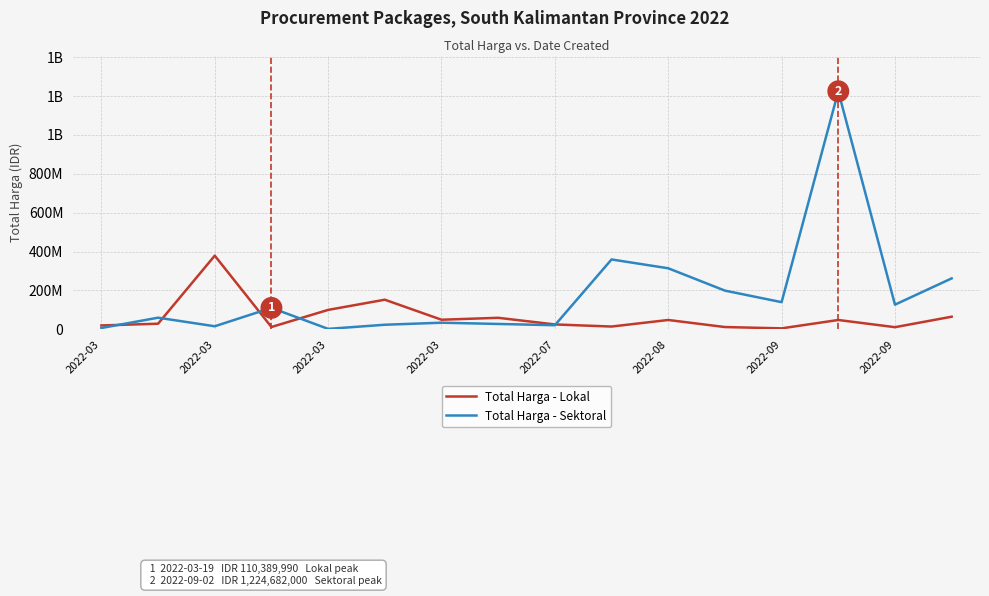

What is the sum of all Total Harga - Lokal values?

1030228000